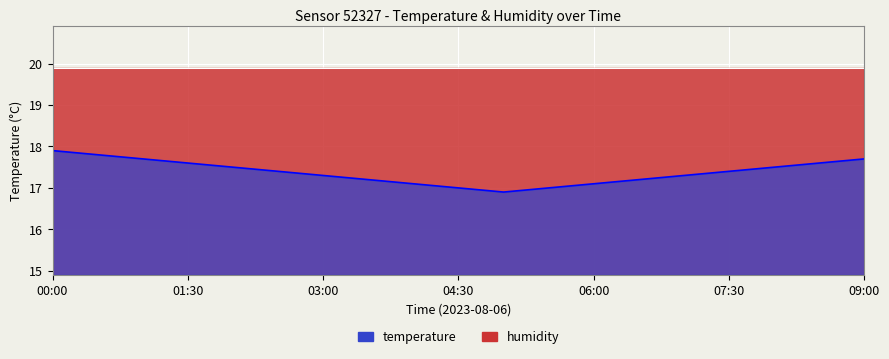

The value of humidity line at 09:00 is 26.5. True or false?

False